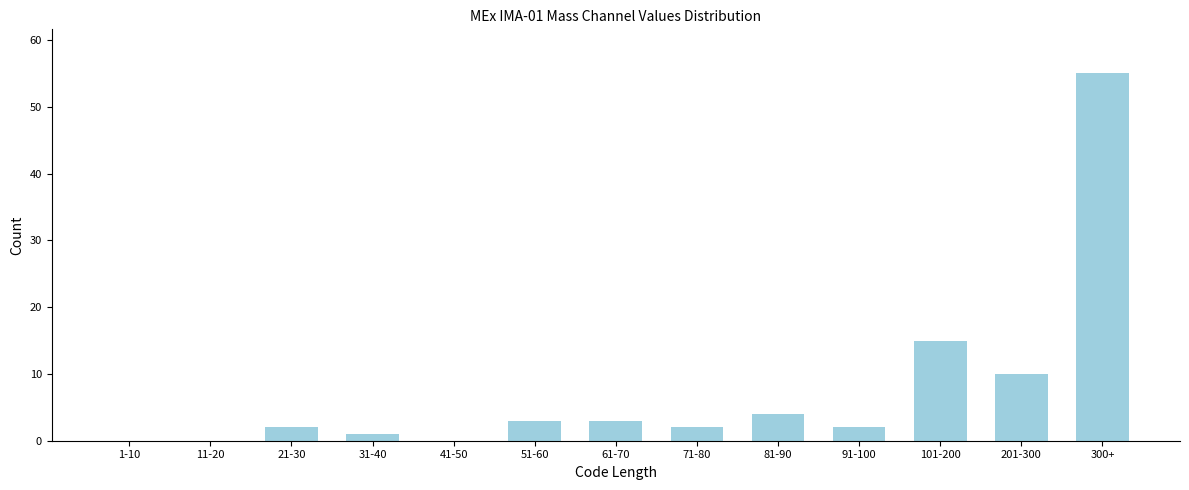

Reading left to right, transcribe all the data shown in this chart.

1-10=0	11-20=0	21-30=2	31-40=1	41-50=0	51-60=3	61-70=3	71-80=2	81-90=4	91-100=2	101-200=15	201-300=10	300+=55